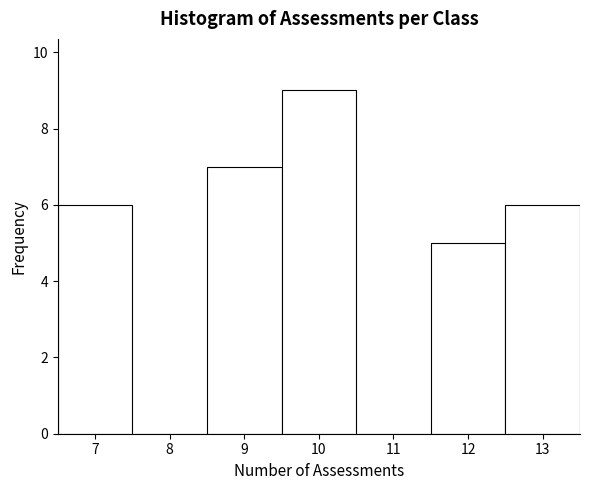

How tall is the bar that spans 11.5 to 12.5 on the x-axis? The values are not printed on the chart, so give them approximately, as read against the axis.

5